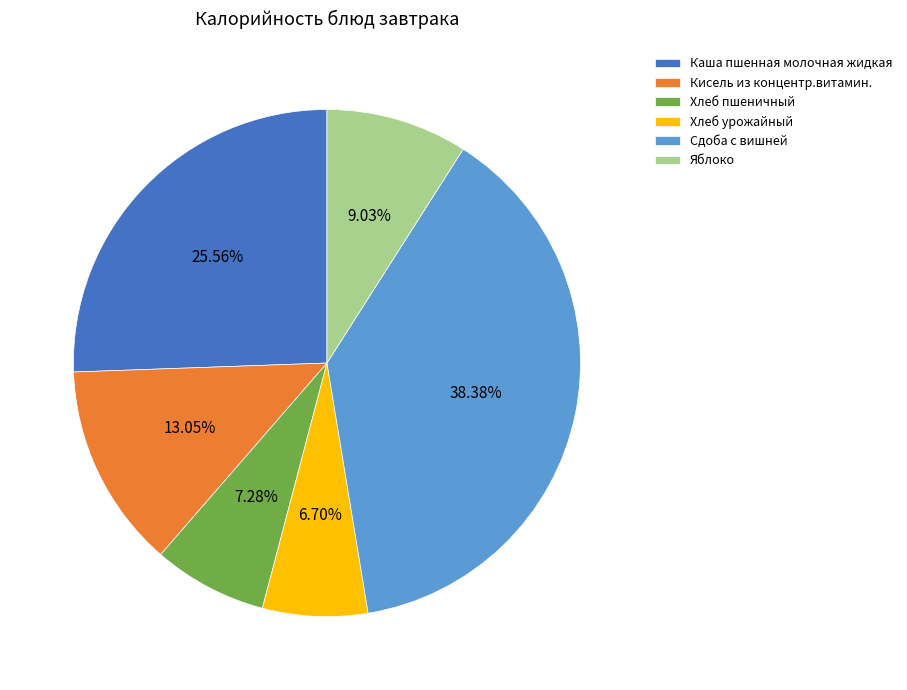

Combined, do Каша пшенная молочная жидкая and Яблоко account for over 50%?

No